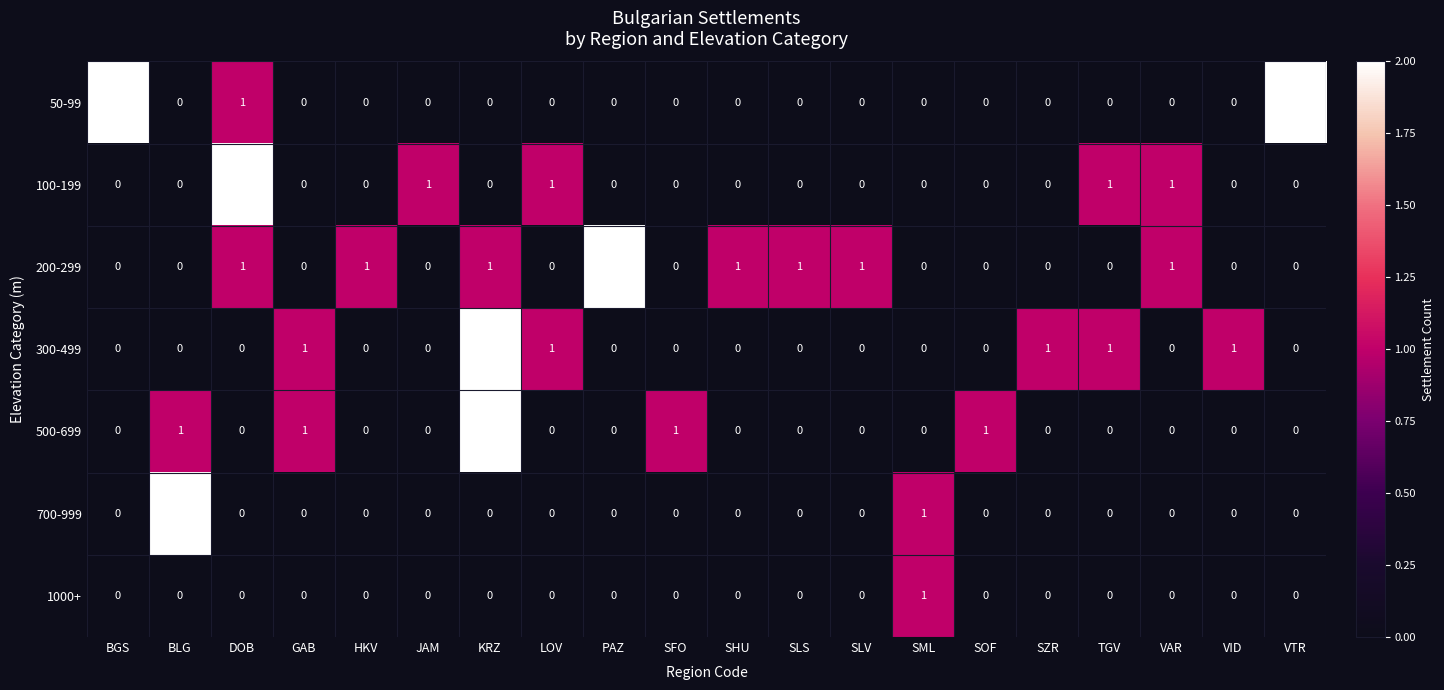

The 500-699 series shows -1 at SZR. True or false?

False